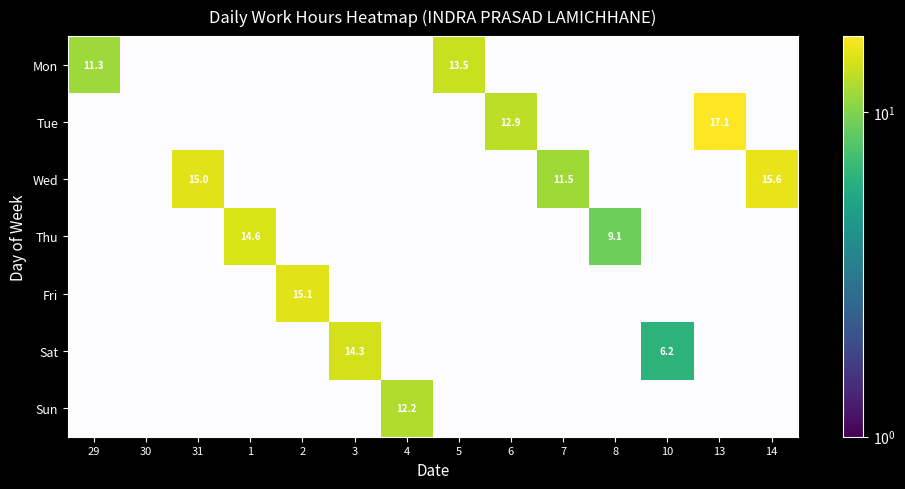

True or false: Sat has a value of 24.9 at 3.

False